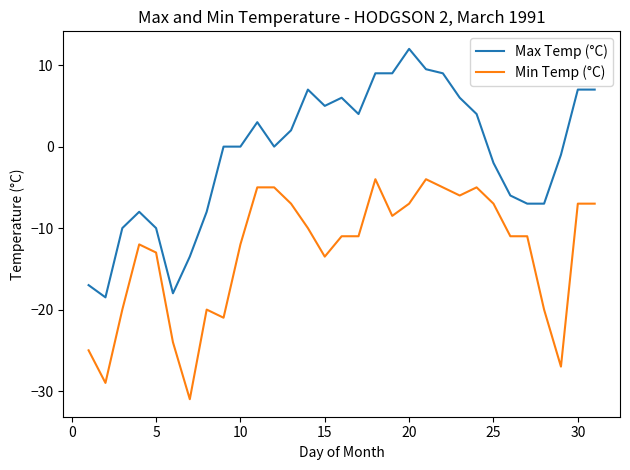

List the series in order of their peak value, lowest first.

Min Temp (°C), Max Temp (°C)